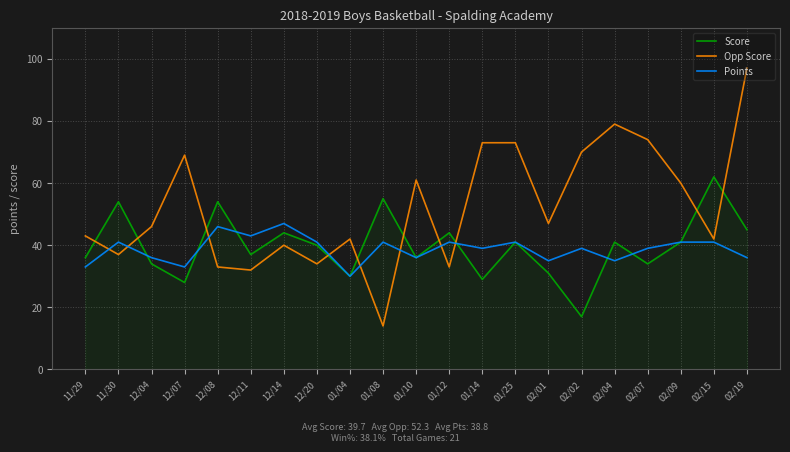

Is it true that Score equals 30 at 01/04?

True